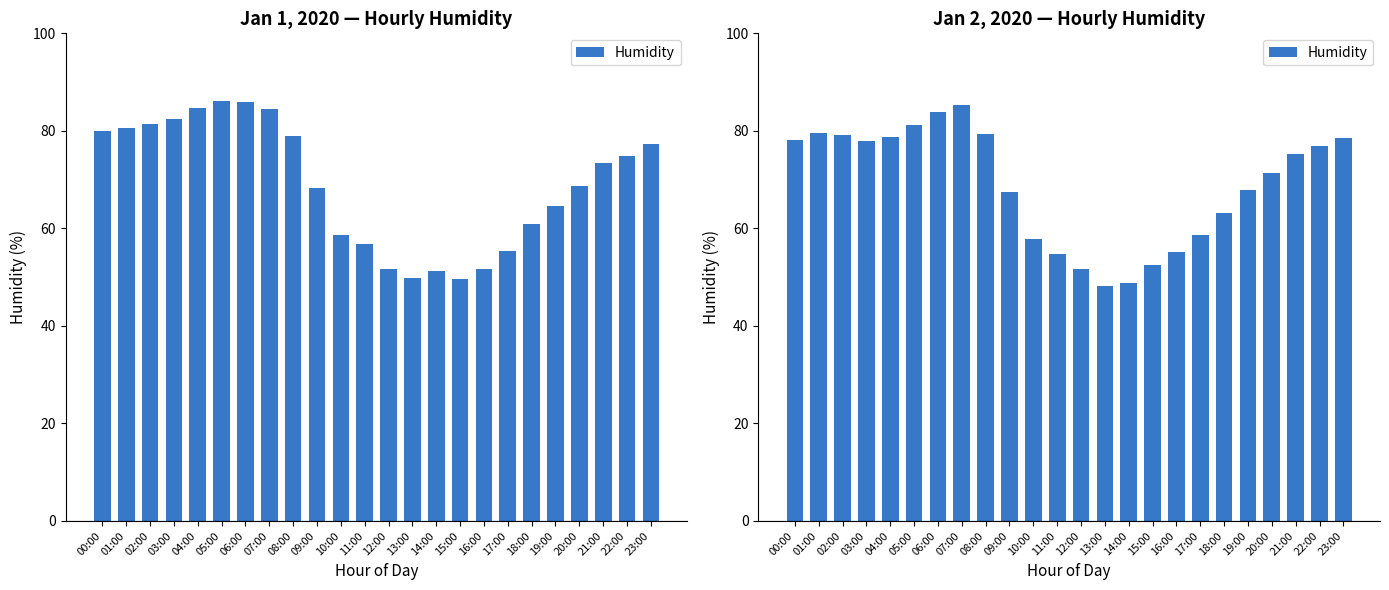

List the labels in order of value, largest first.

07:00, 06:00, 05:00, 01:00, 08:00, 02:00, 04:00, 23:00, 00:00, 03:00, 22:00, 21:00, 20:00, 19:00, 09:00, 18:00, 17:00, 10:00, 16:00, 11:00, 15:00, 12:00, 14:00, 13:00